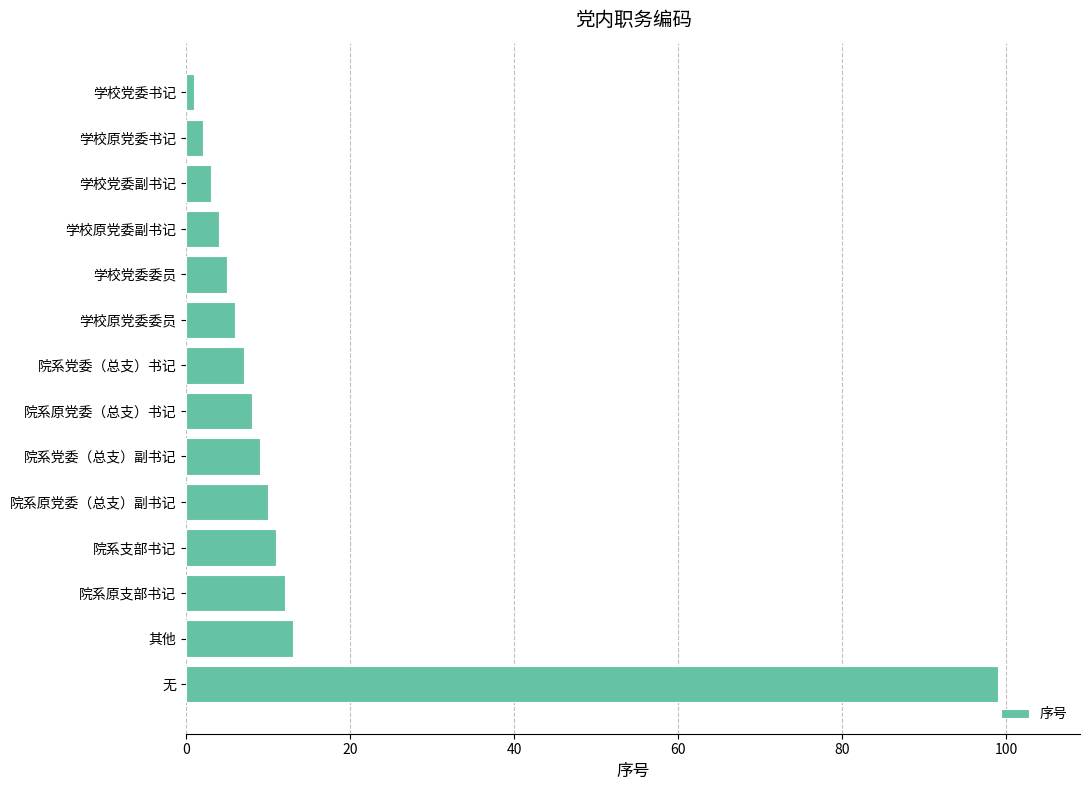

Reading top to bottom, list all the values displayed in this chart.

1	2	3	4	5	6	7	8	9	10	11	12	13	99